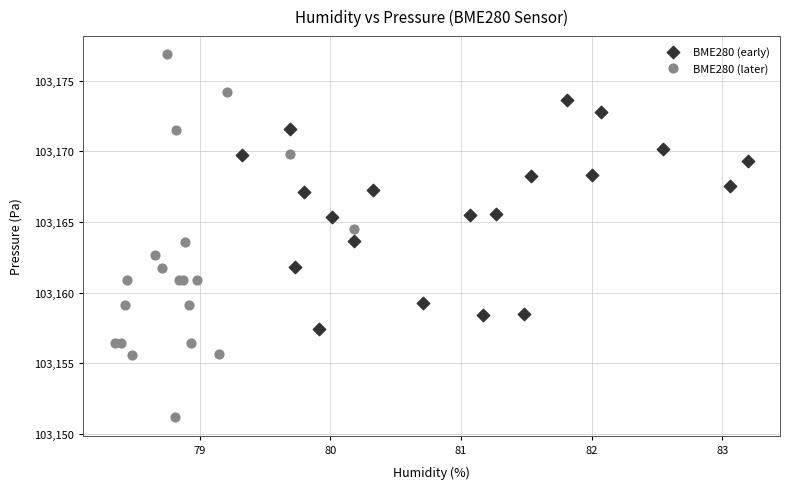

What are all the series names shown in the legend?

BME280 (early), BME280 (later)